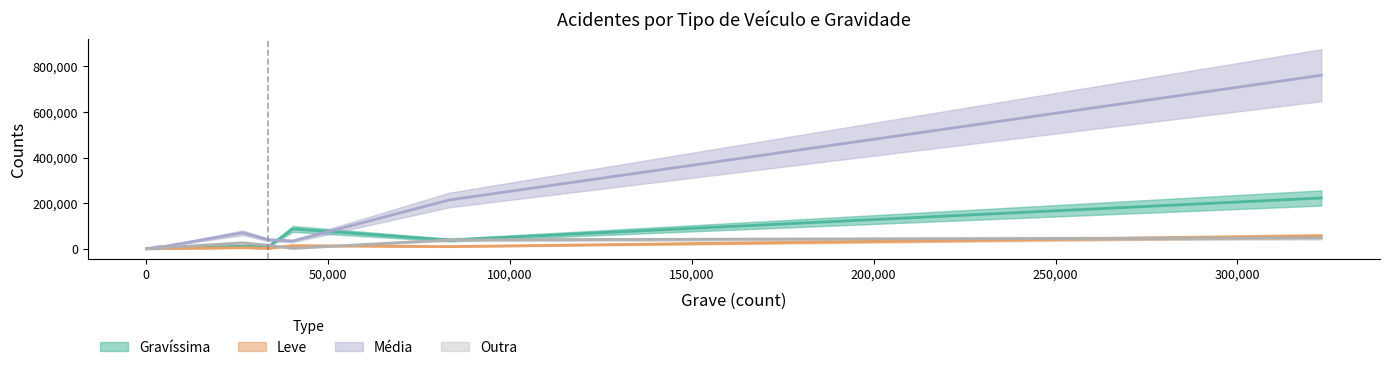

Which series has the largest total across all categories?

Média